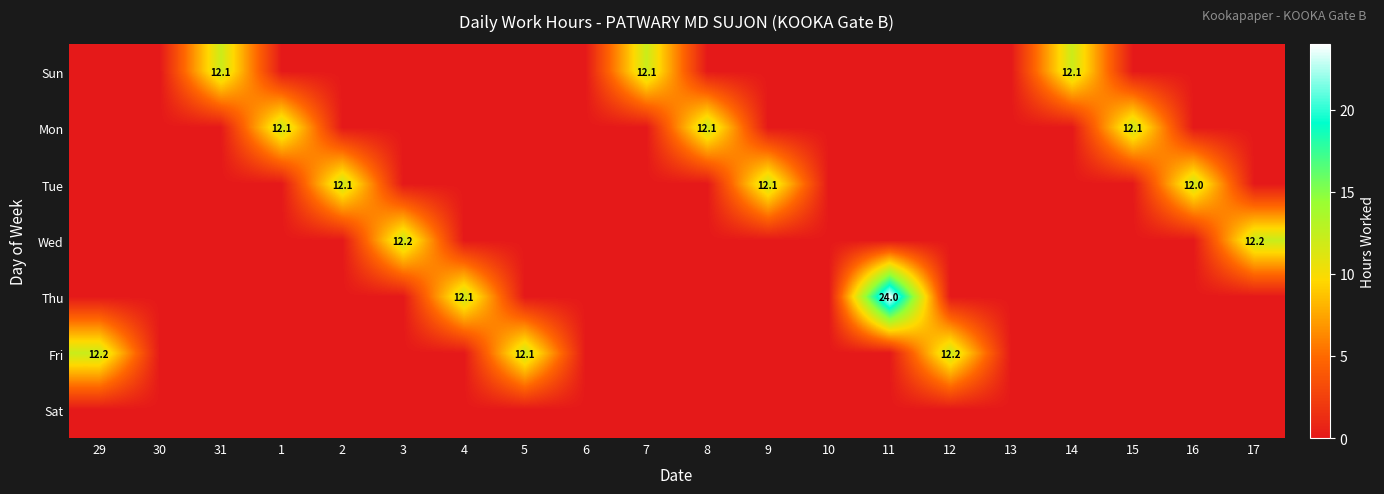

Between 6 and 14, which is larger?

14